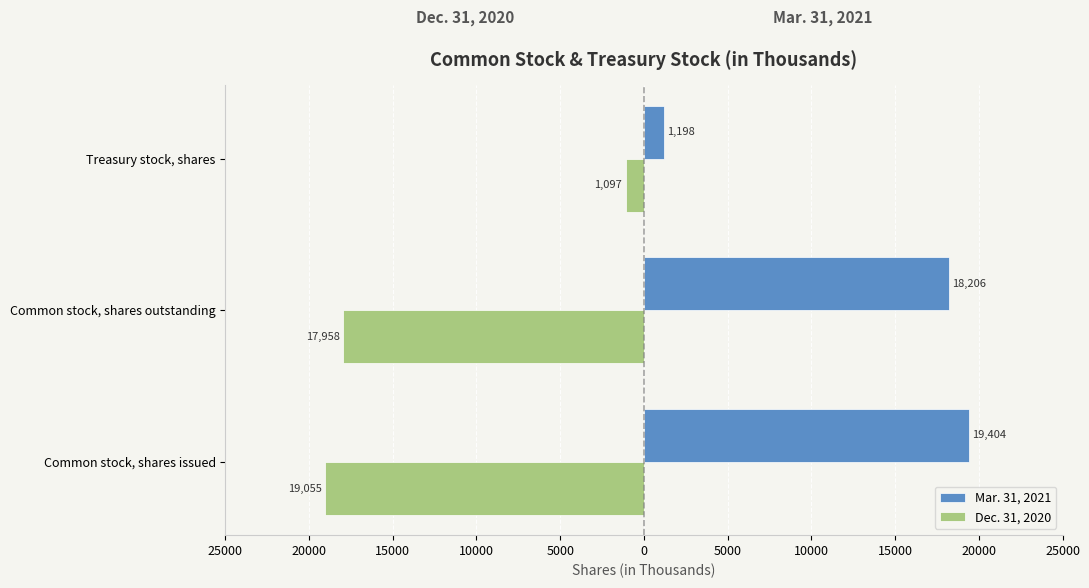

What are all the series names shown in the legend?

Mar. 31, 2021, Dec. 31, 2020